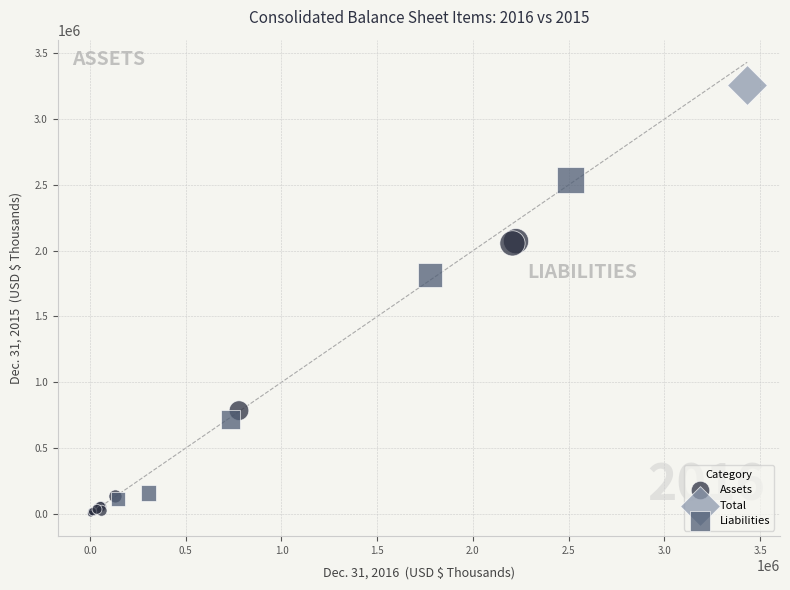

What are all the series names shown in the legend?

Assets, Total, Liabilities